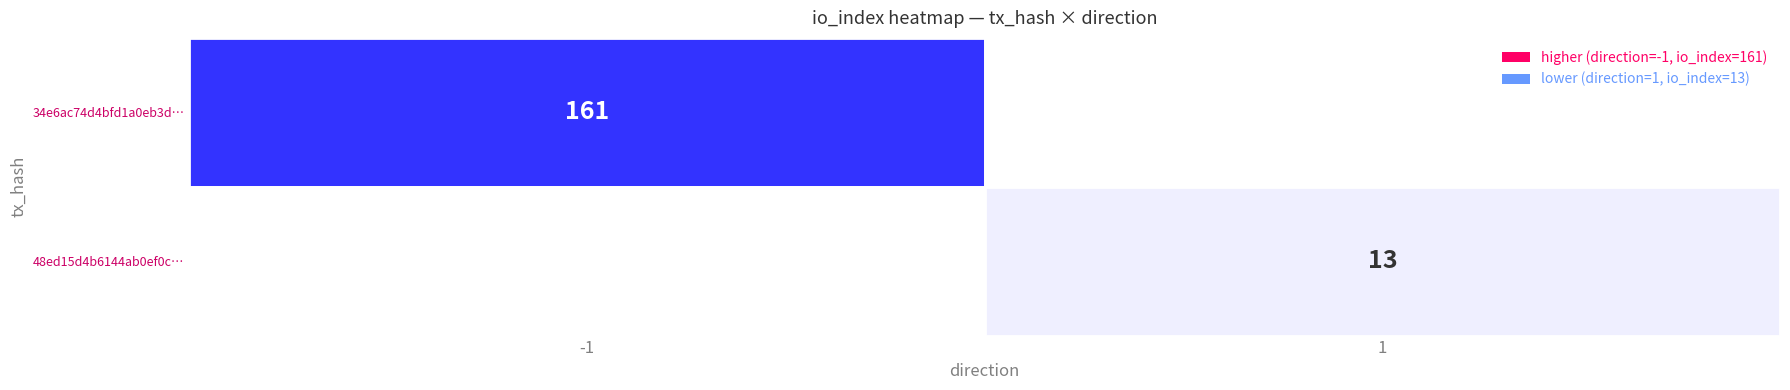

Which series has the largest total across all categories?

34e6ac74d4bfd1a0eb3d9db883b7fb0f2431e7d